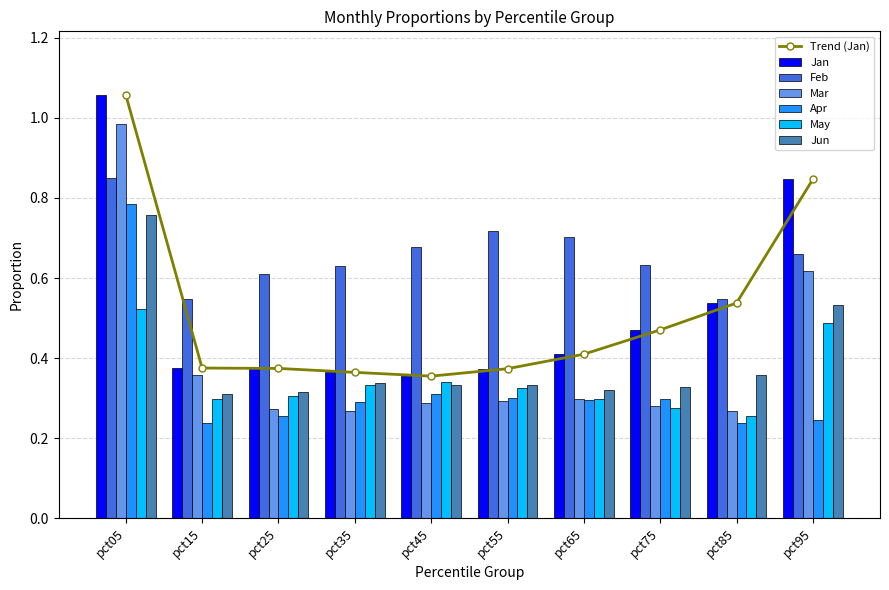

What is the sum of the Mar values at pct65 and pct85?

0.6